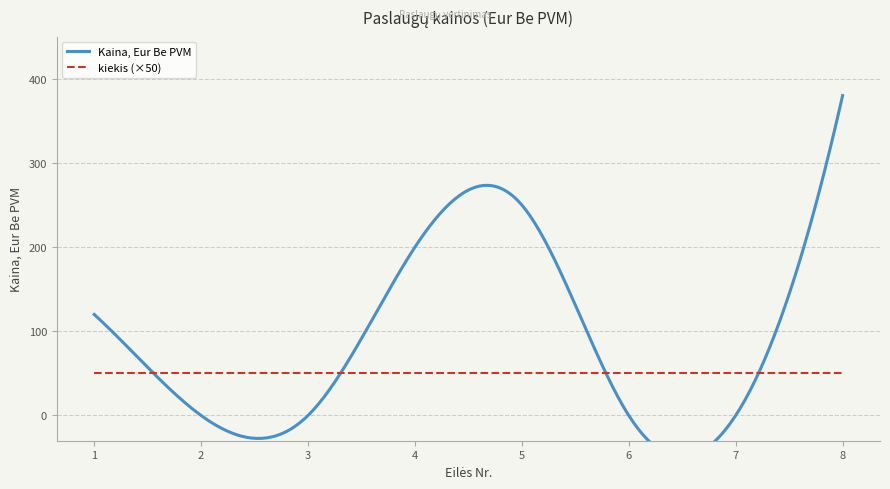

Where is kiekis nearest to the value 1?

1